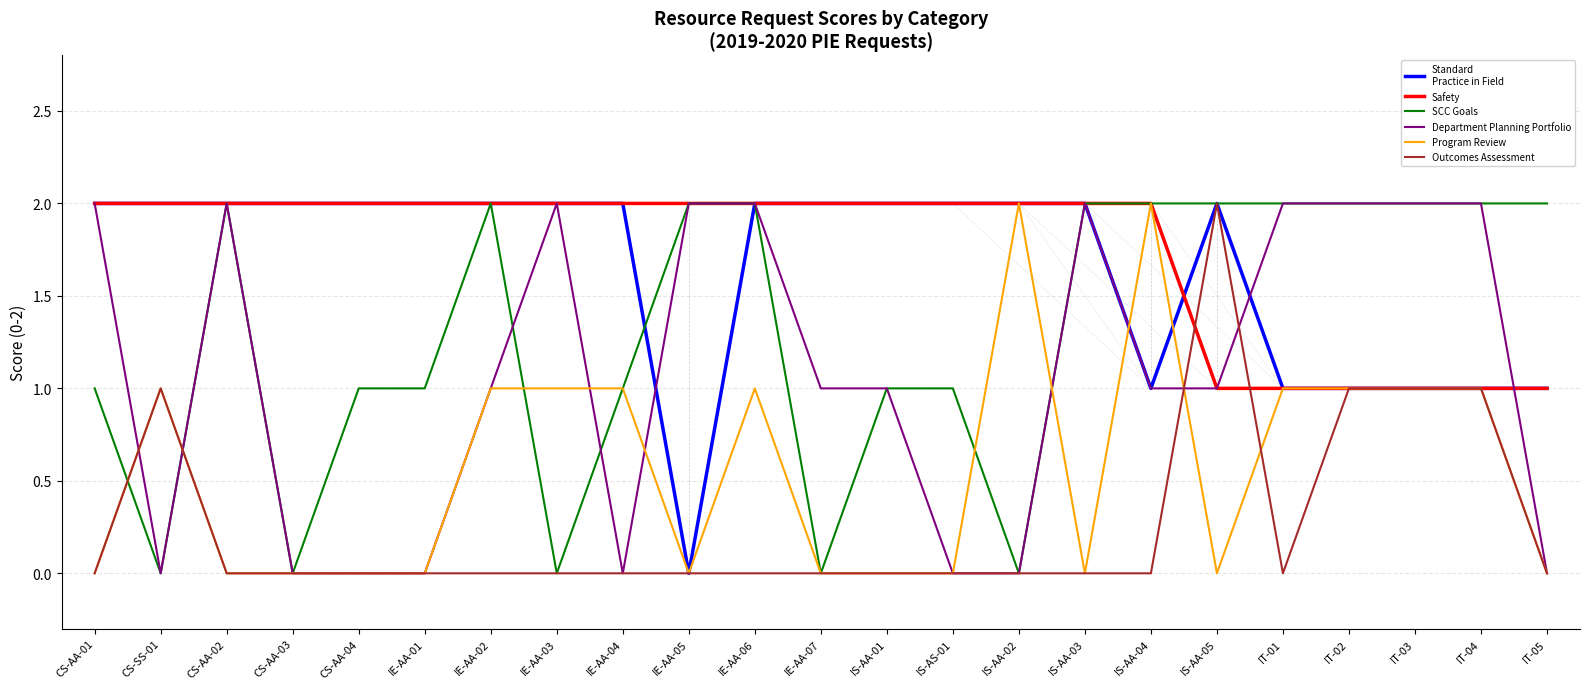

What position from the left is IT-05?

23